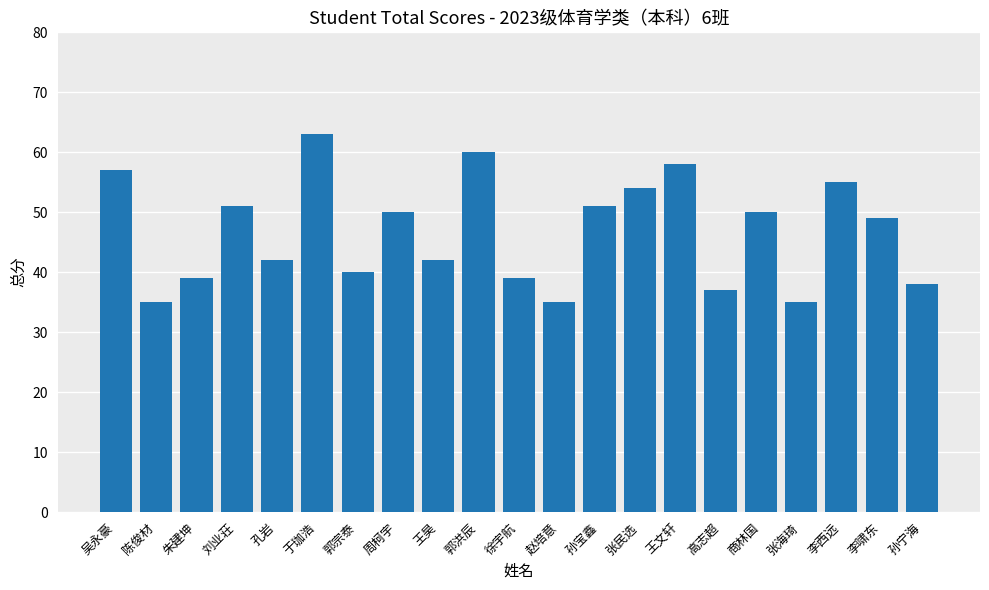

Count the number of data series in this chart.

1